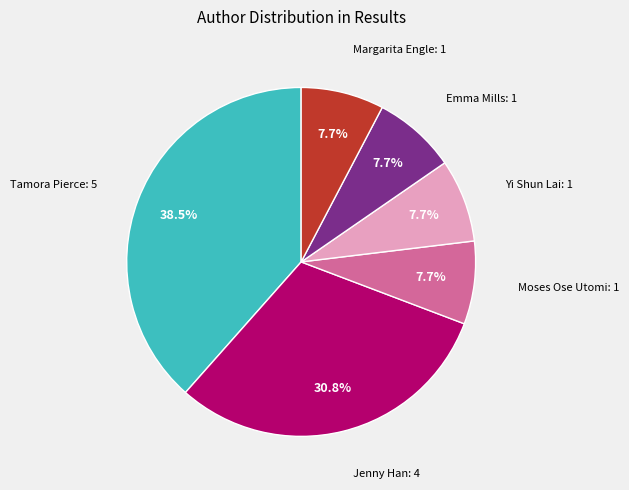

Is there any slice that represents more than half of the pie?

No